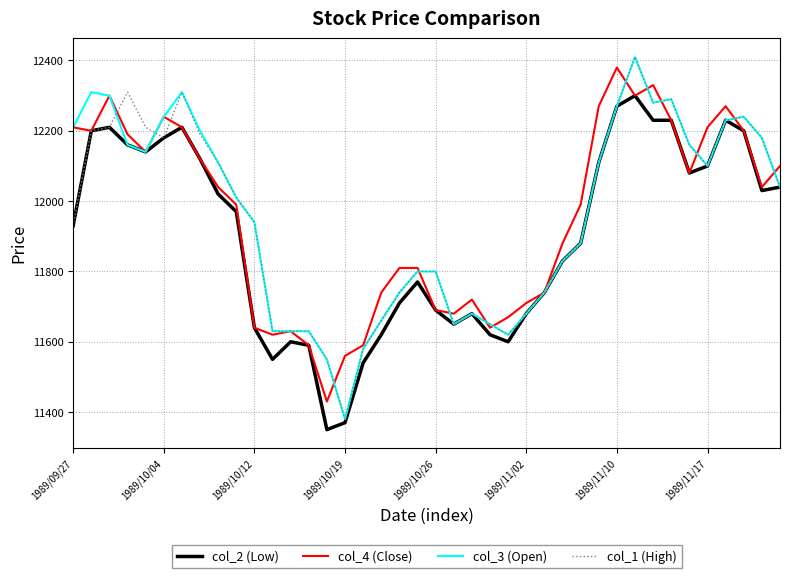

What is the minimum value shown in the chart?

11350